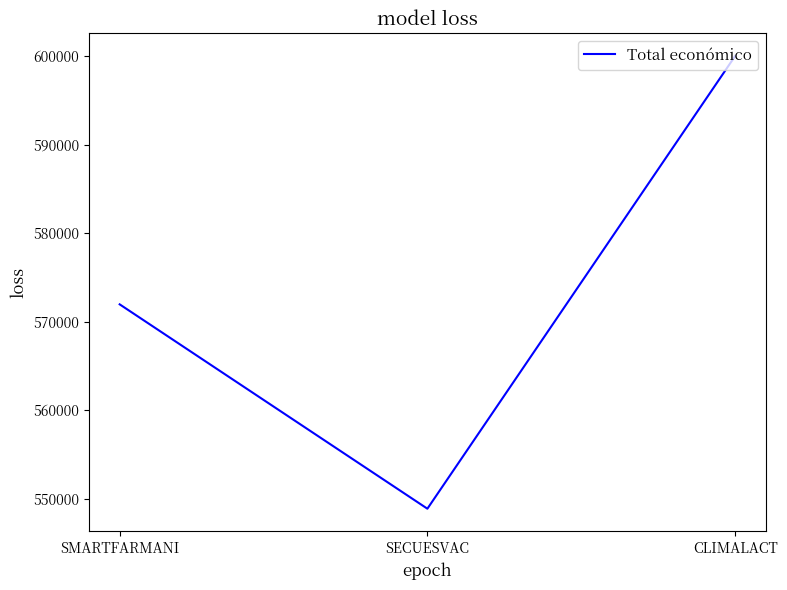

List the labels in order of value, largest first.

CLIMALACT, SMARTFARMANI, SECUESVAC